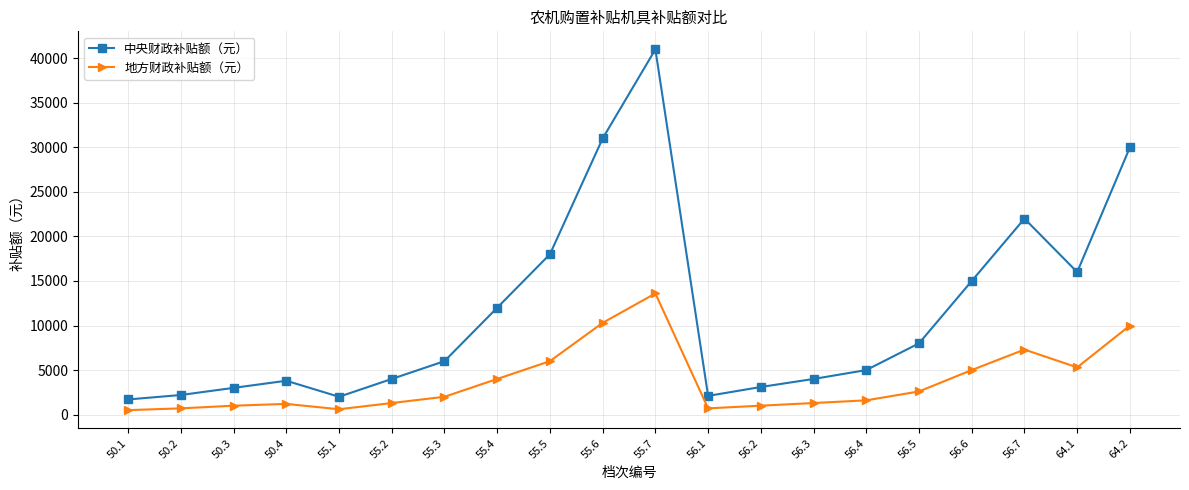

The value of 中央财政补贴额（元） at 56.6 is 9999. True or false?

False